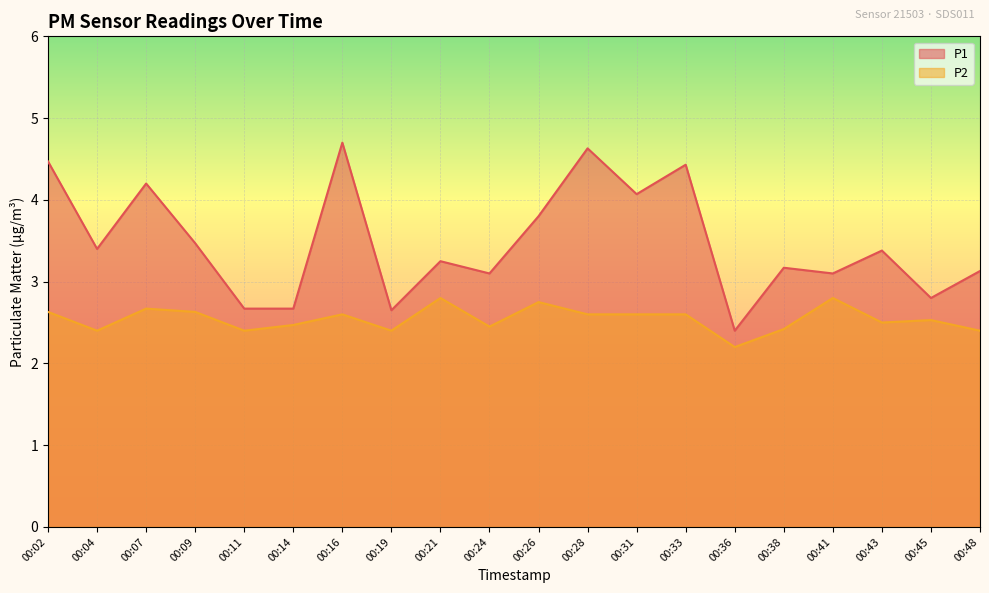

True or false: P1 and P2 intersect in this chart.

False